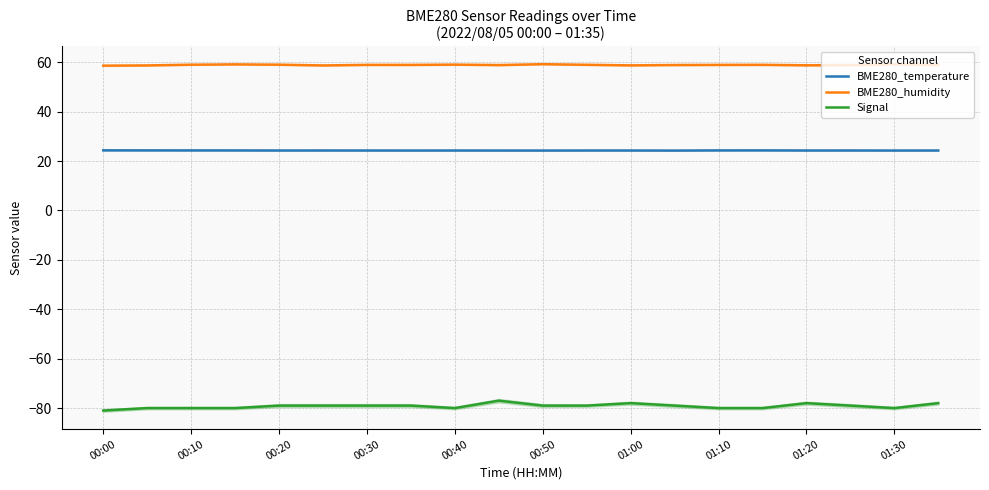

What is the lowest value of the Signal series?

-81.0